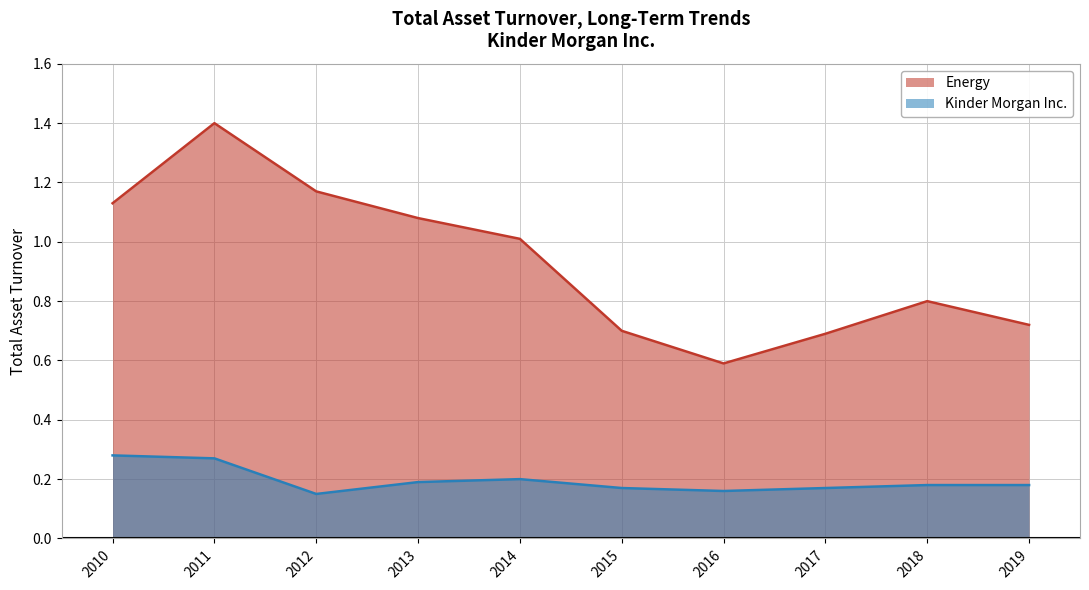

At which category is the sum across all series the highest?

2011